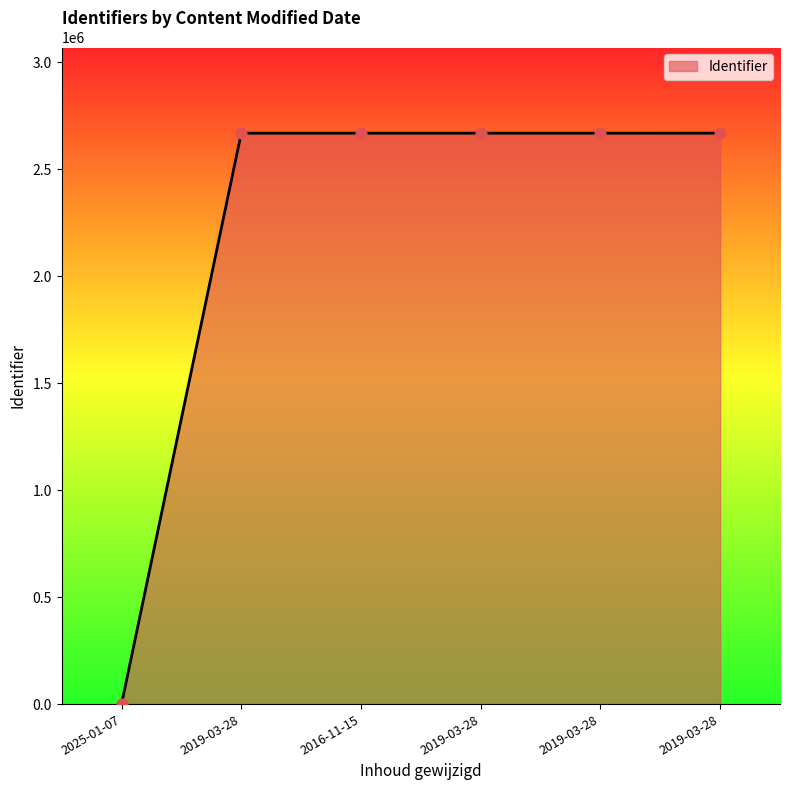

Which has a higher value, 2019-03-28 or 2025-01-07?

2019-03-28